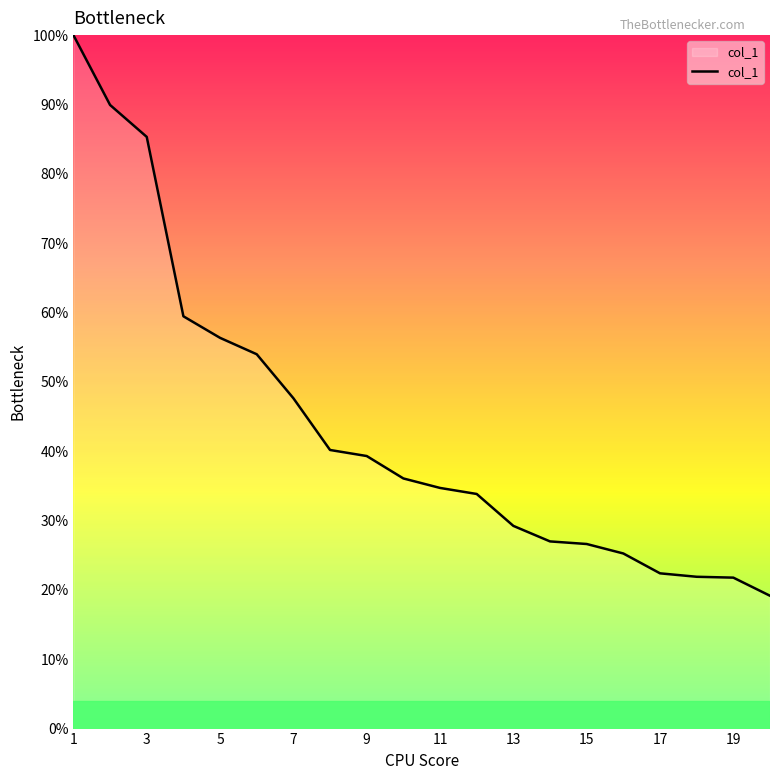

How many values are below 36?

10